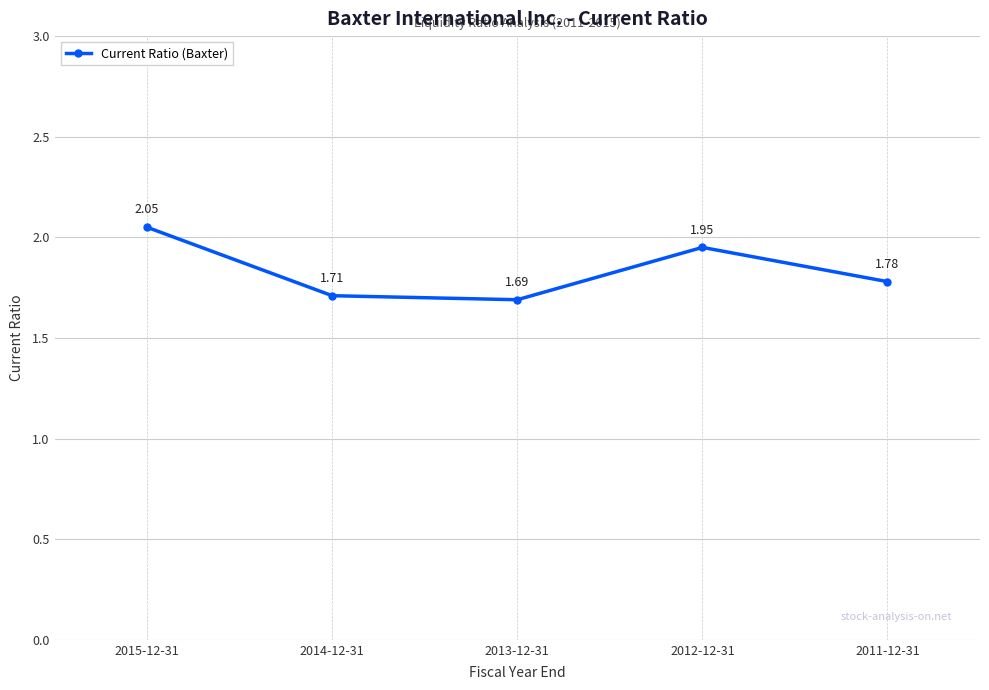

What is the label of the 3rd point from the right?

2013-12-31